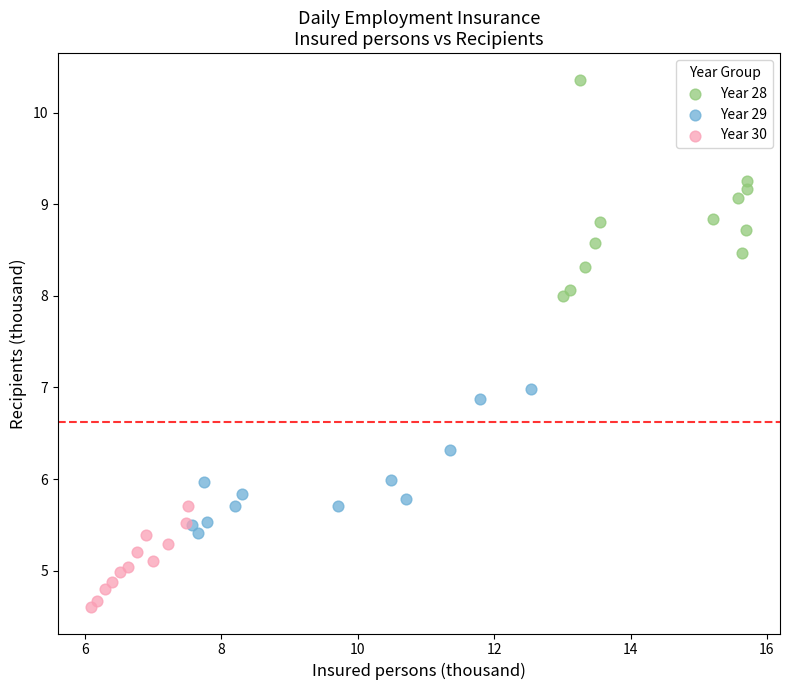

Which series has the widest spread of Y values?

Year 28